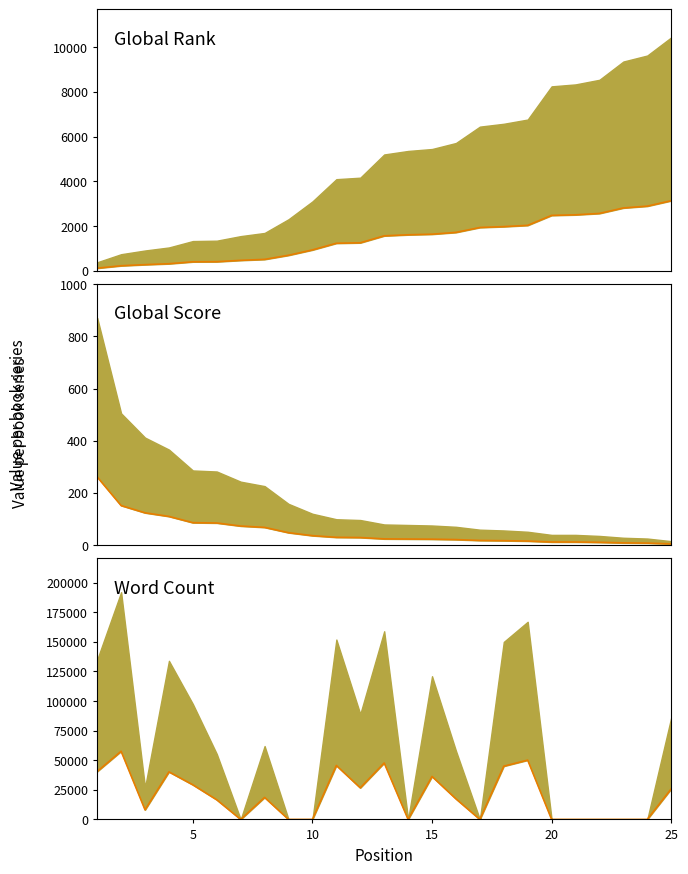

What is the average value of the Global Rank series?

1423.7